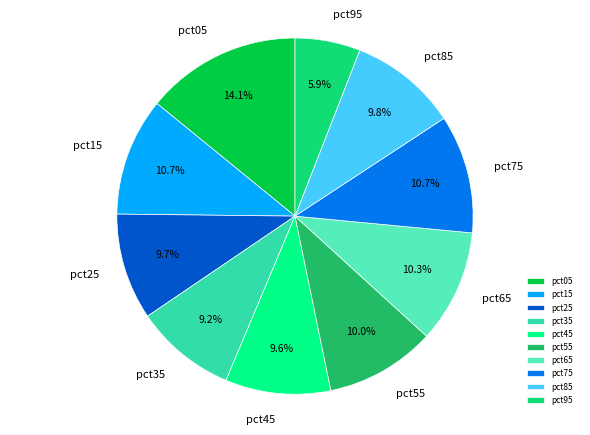

Count the number of slices in the pie.

10